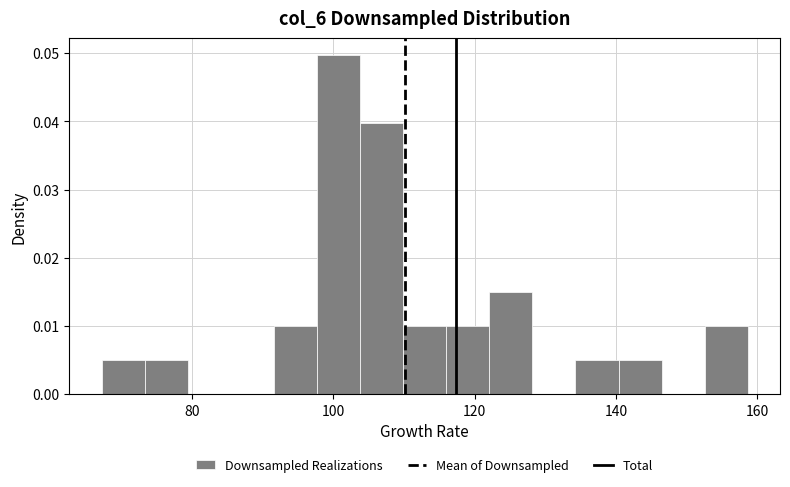

Around what value on the x-axis is the tallest bar? Give the approximate position of its centre, as read against the axis.

100